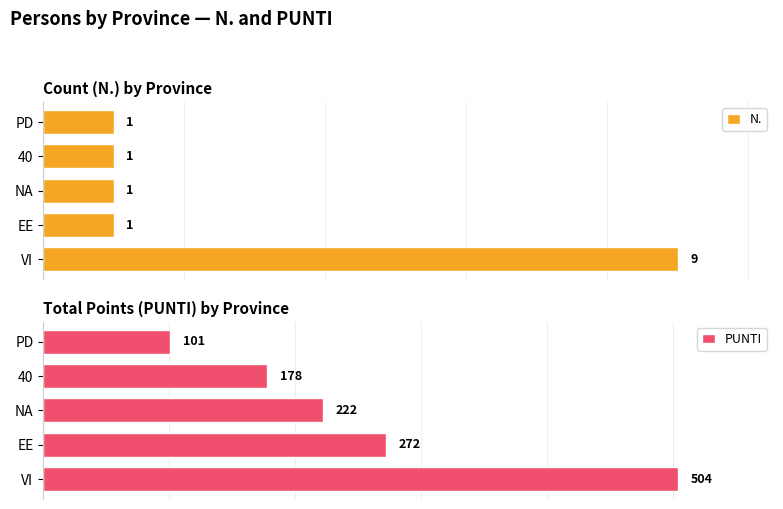

What is the value of the N. bar at the 2nd from the left?

1